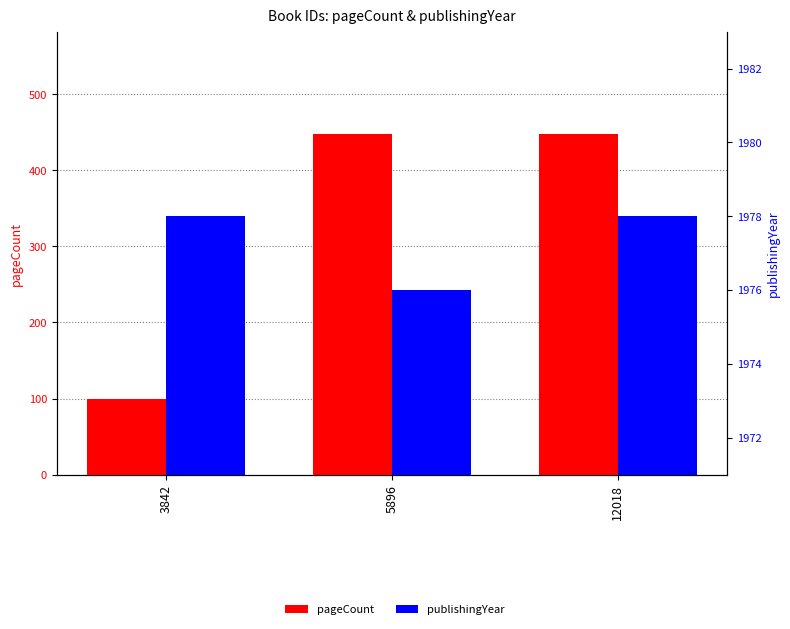

Reading right to left, list all the values displayed in this chart.

pageCount: 448	448	100
publishingYear: 1978	1976	1978